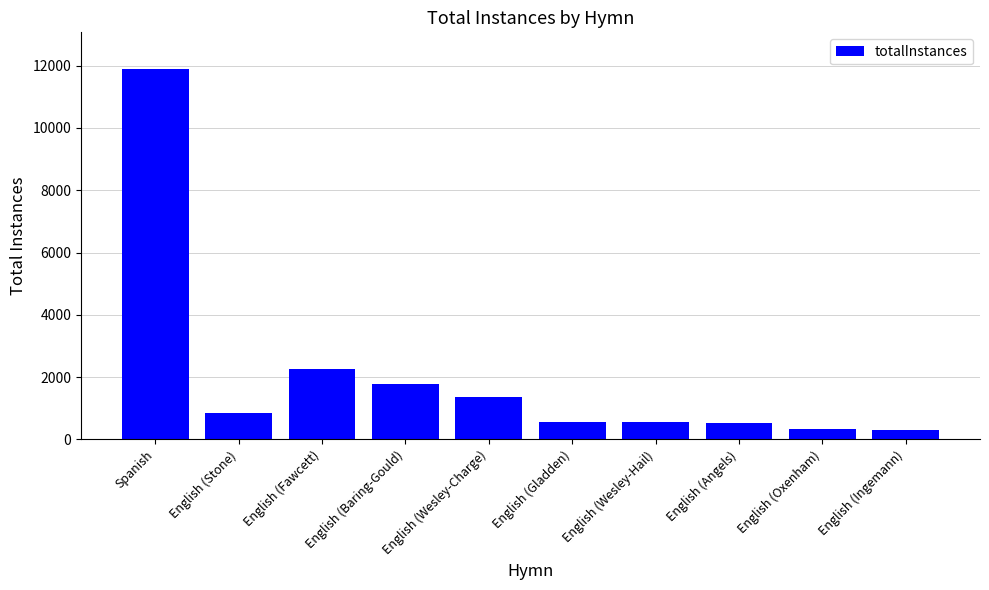

Between Spanish and English (Wesley-Charge), which is larger?

Spanish